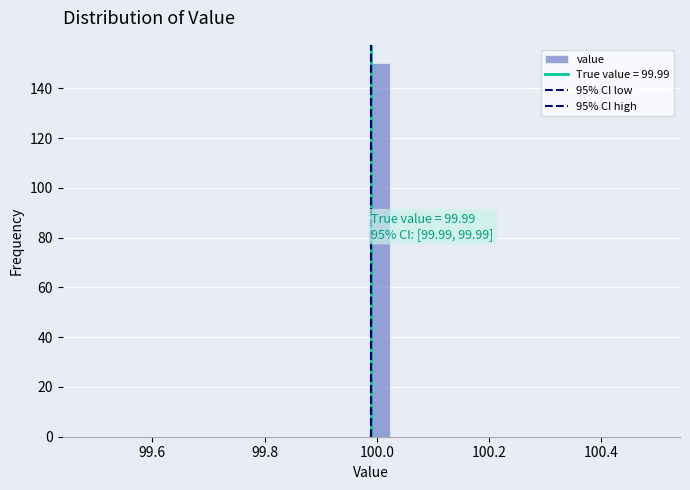

Around what value on the x-axis is the tallest bar? Give the approximate position of its centre, as read against the axis.

100.00